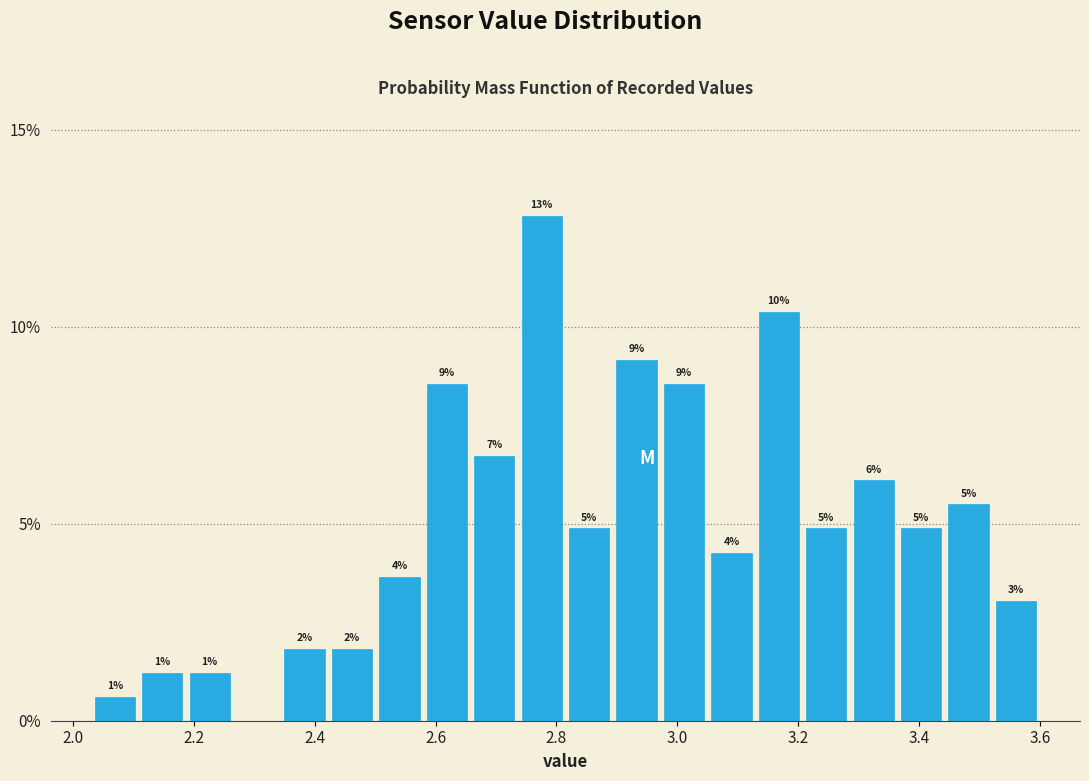

Read against the x-axis, roughly where is the centre of the tallest bar?

2.78